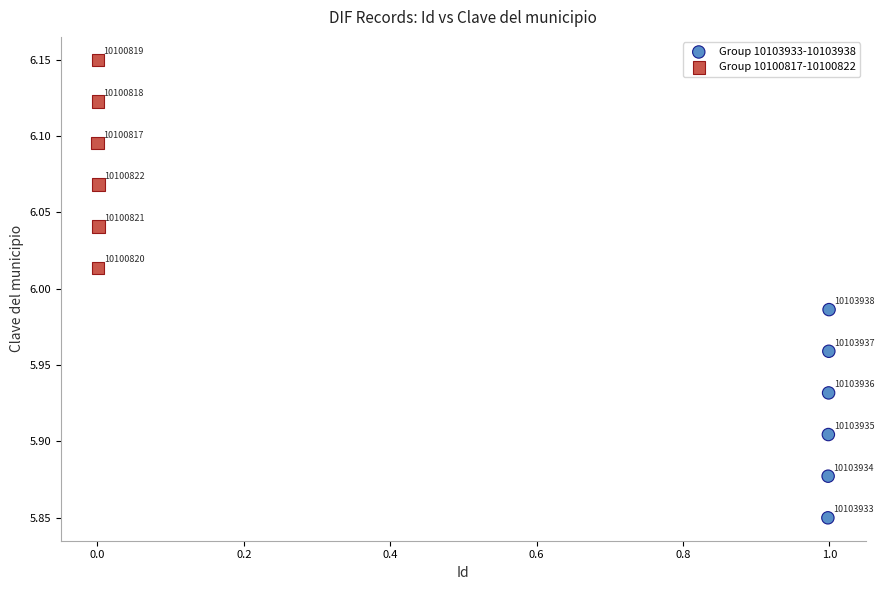

Which series contains the highest Y value?

Group 10100817-10100822